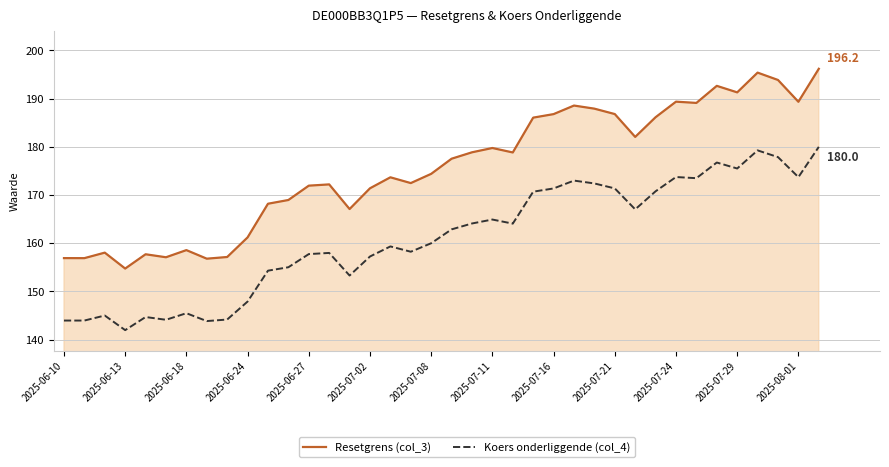

List the series in order of their overall mean, highest first.

Resetgrens (col_3), Koers onderliggende (col_4)